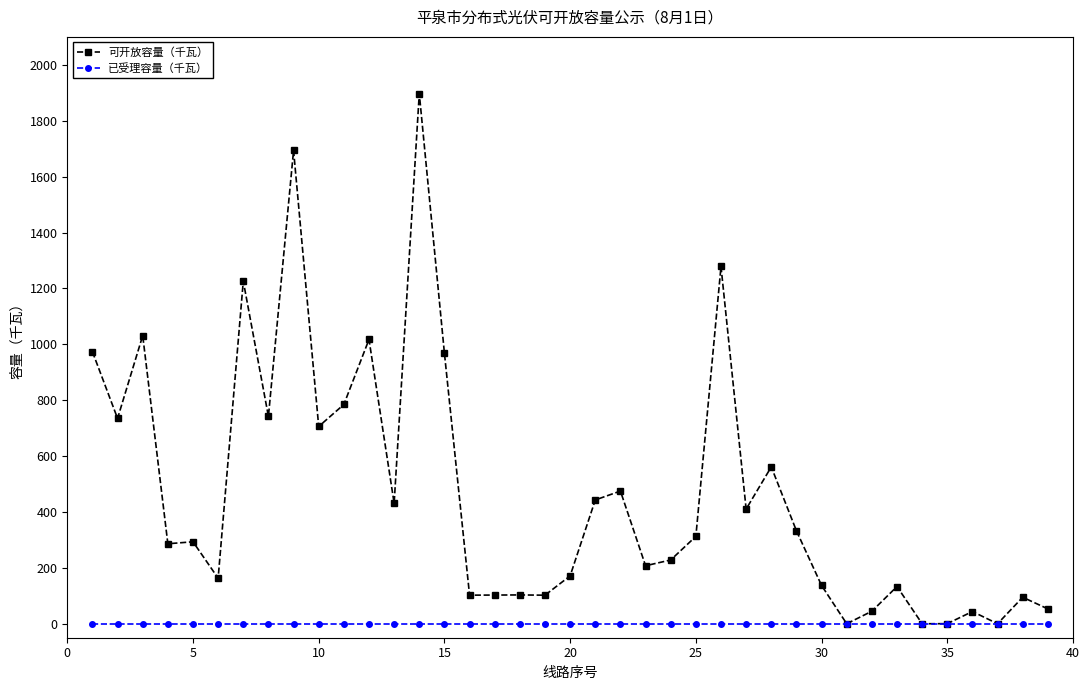

List the series in order of their overall mean, lowest first.

已受理容量（千瓦）, 可开放容量（千瓦）